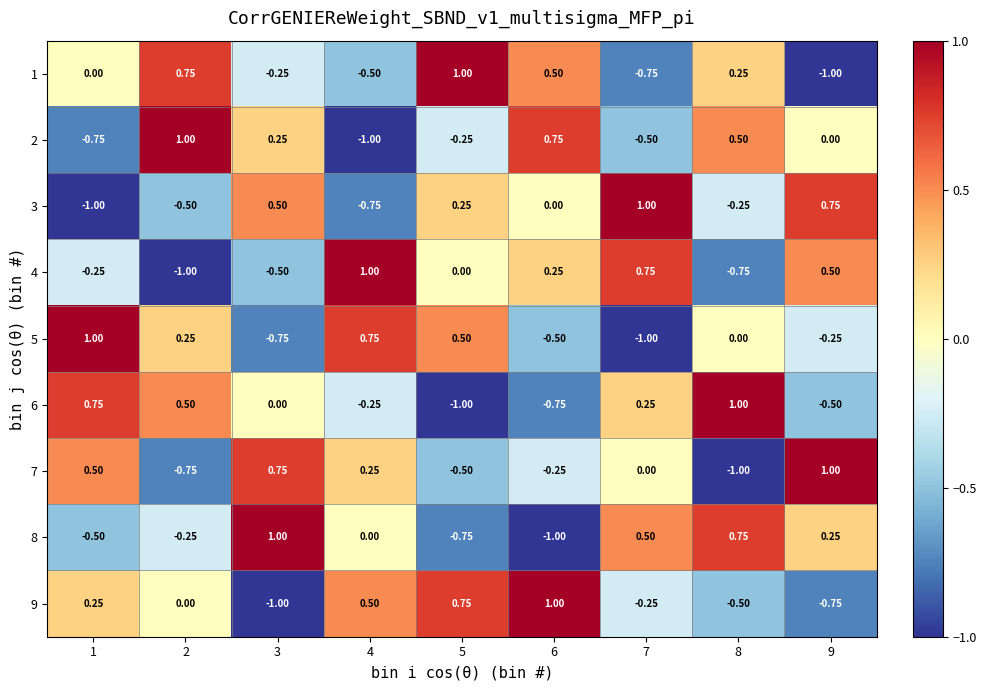

Reading left to right, transcribe all the data shown in this chart.

1: 1=0.0	2=0.8	3=-0.2	4=-0.5	5=1.0	6=0.5	7=-0.8	8=0.2	9=-1.0
2: 1=-0.8	2=1.0	3=0.2	4=-1.0	5=-0.2	6=0.8	7=-0.5	8=0.5	9=0.0
3: 1=-1.0	2=-0.5	3=0.5	4=-0.8	5=0.2	6=0.0	7=1.0	8=-0.2	9=0.8
4: 1=-0.2	2=-1.0	3=-0.5	4=1.0	5=0.0	6=0.2	7=0.8	8=-0.8	9=0.5
5: 1=1.0	2=0.2	3=-0.8	4=0.8	5=0.5	6=-0.5	7=-1.0	8=0.0	9=-0.2
6: 1=0.8	2=0.5	3=0.0	4=-0.2	5=-1.0	6=-0.8	7=0.2	8=1.0	9=-0.5
7: 1=0.5	2=-0.8	3=0.8	4=0.2	5=-0.5	6=-0.2	7=0.0	8=-1.0	9=1.0
8: 1=-0.5	2=-0.2	3=1.0	4=0.0	5=-0.8	6=-1.0	7=0.5	8=0.8	9=0.2
9: 1=0.2	2=0.0	3=-1.0	4=0.5	5=0.8	6=1.0	7=-0.2	8=-0.5	9=-0.8